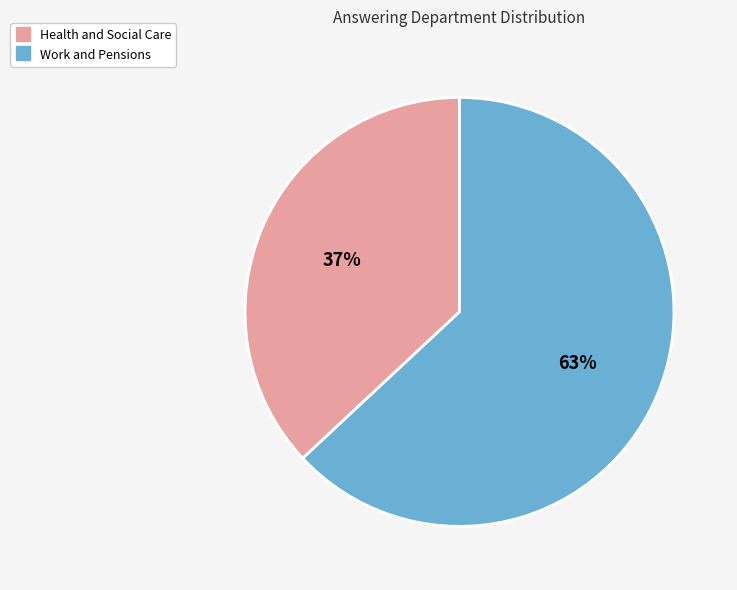

Which category accounts for the majority?

Work and Pensions